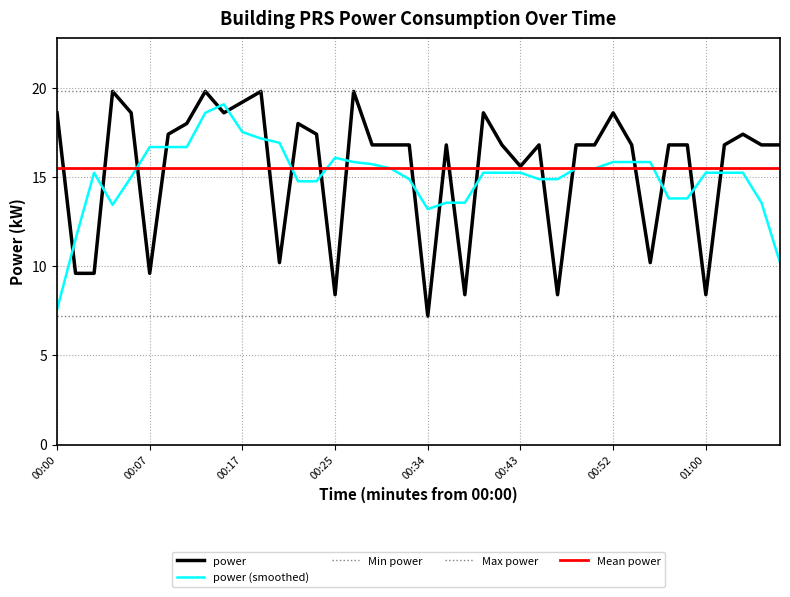

At which label is the value closest to 13?

00:43